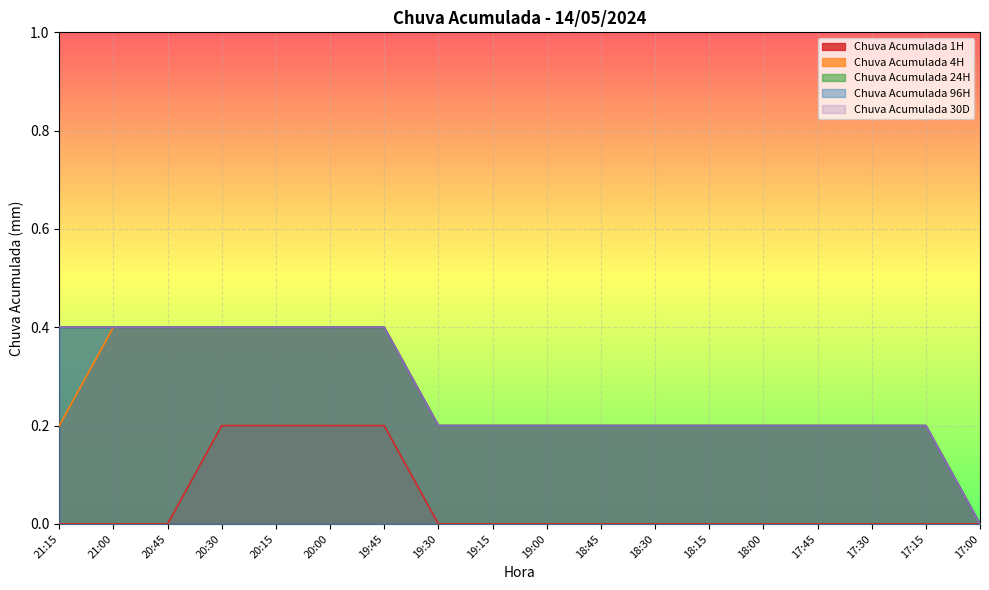

Is it true that Chuva Acumulada 24H equals 0.2 at 18:15?

True